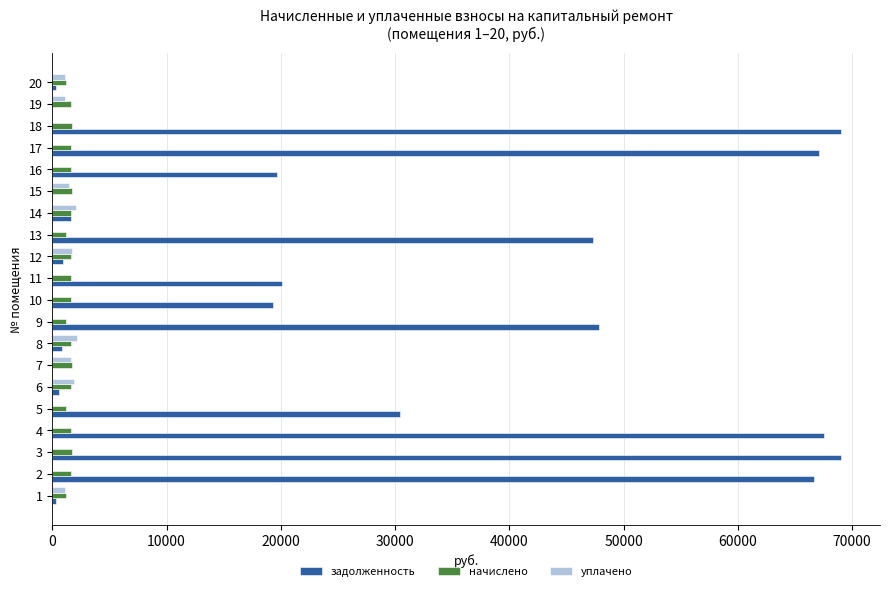

What is the greatest value displayed?

68996.6